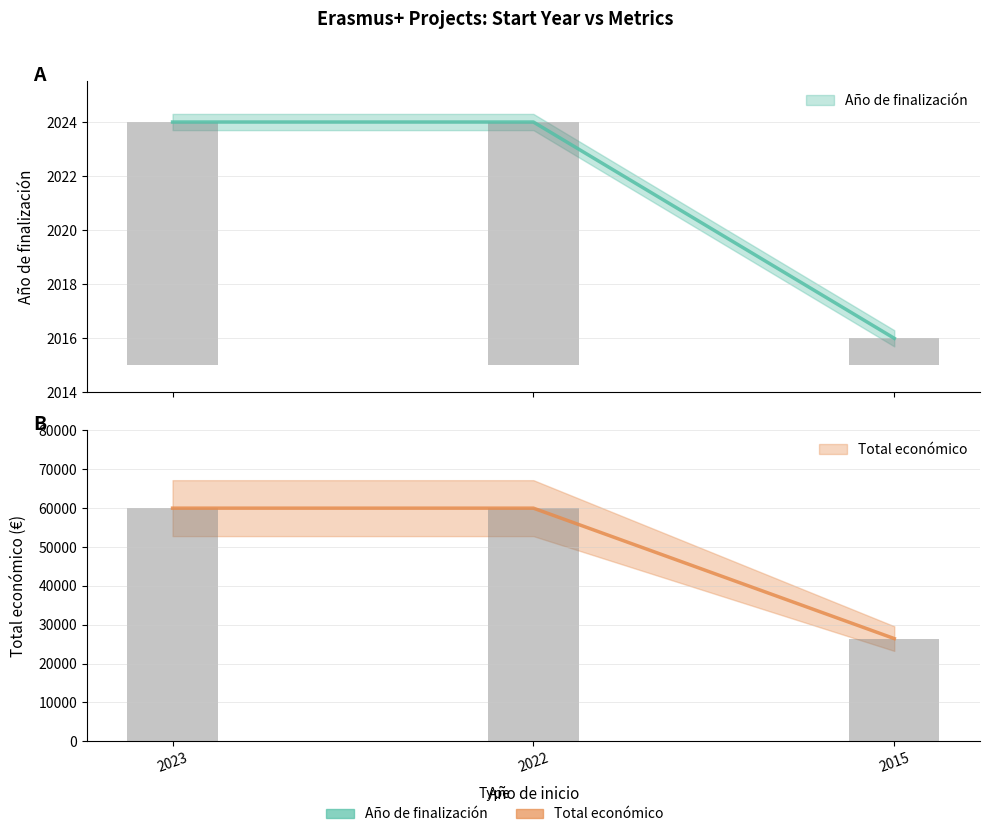

The Total económico series shows 15 at 2022. True or false?

False